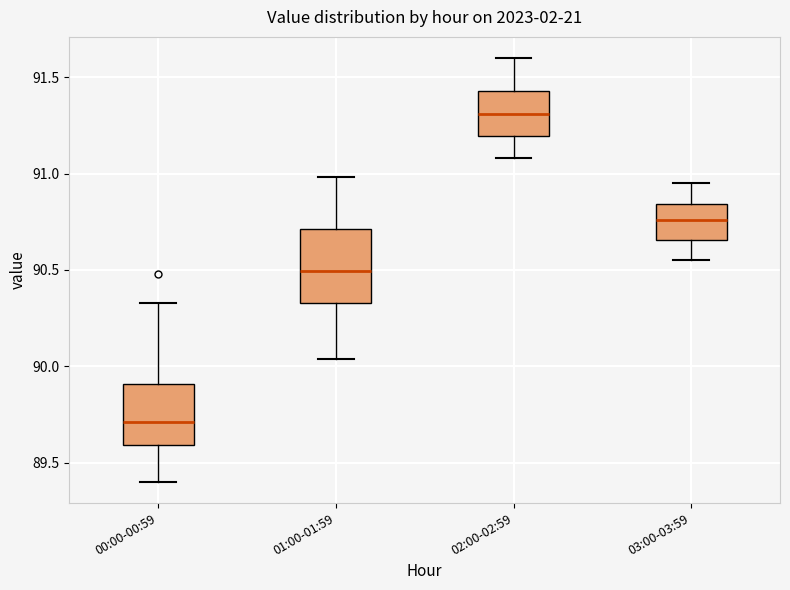

Which box has the lowest median line?

00:00-00:59